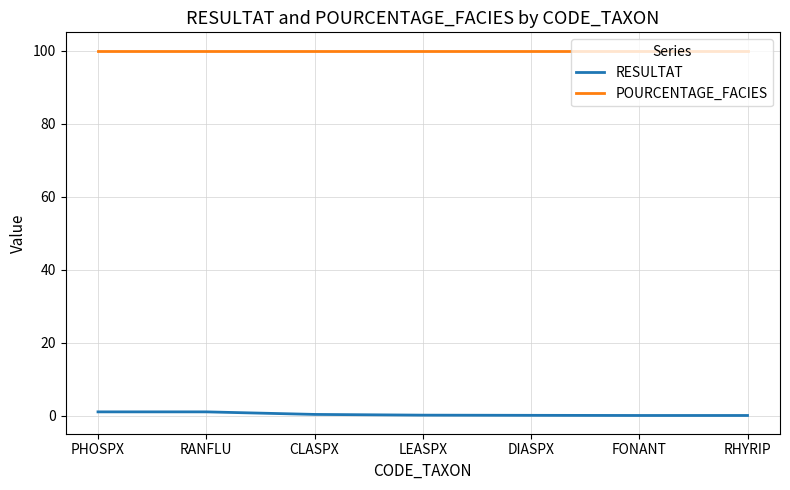

At how many categories does at least one series exceed 89?

7